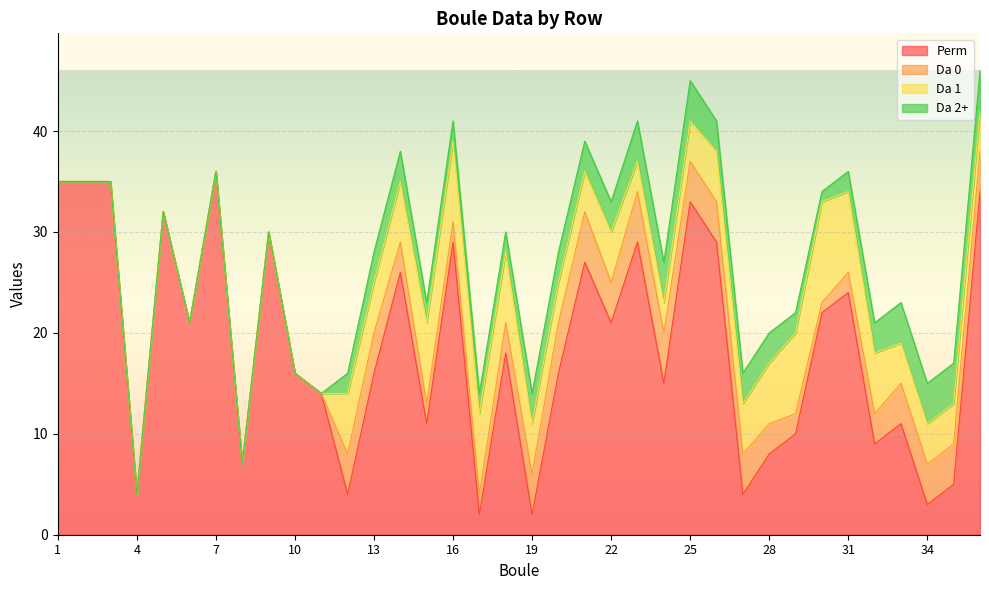

Is the value of Perm at 32 greater than the value of Da 2+ at 29?

Yes